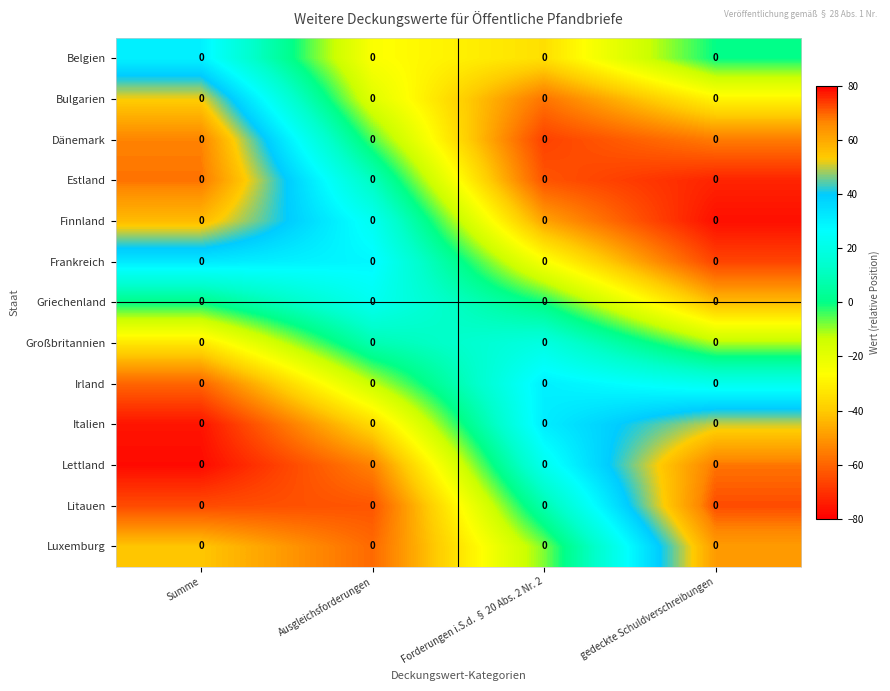

List the labels in order of Litauen value, smallest first.

Summe, Ausgleichsforderungen, Forderungen i.S.d. § 20 Abs. 2 Nr. 2, gedeckte Schuldverschreibungen